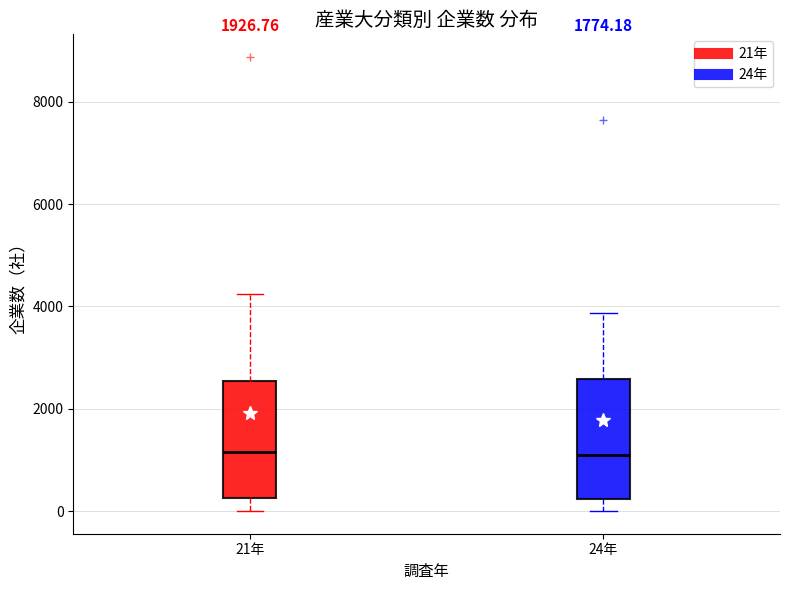

Reading left to right, transcribe this box plot: for each box, give where its median line is, the range the box spans, and where its two whiskers end, as read against the y-axis. The values are not printed on the chart, so give them approximately, as read against the axis.

21年: median 1200, box 200 to 2600, whiskers 0 to 4200
24年: median 1000, box 200 to 2600, whiskers 0 to 3800